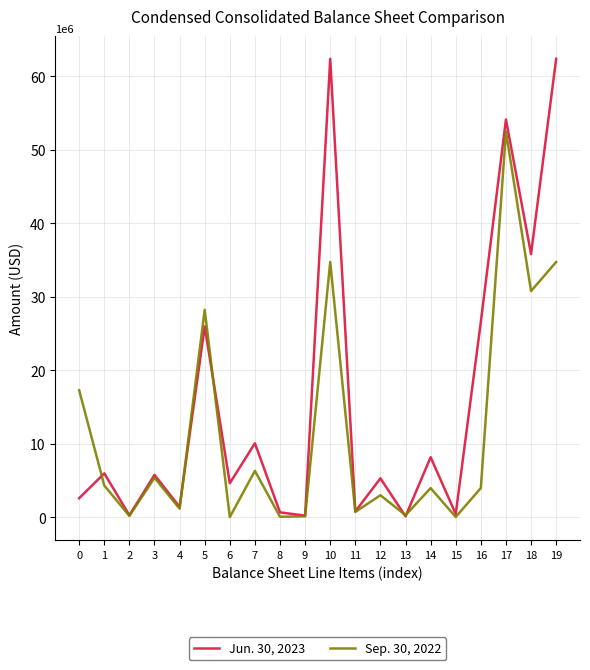

Which category has the highest value in the Sep. 30, 2022 series?

17